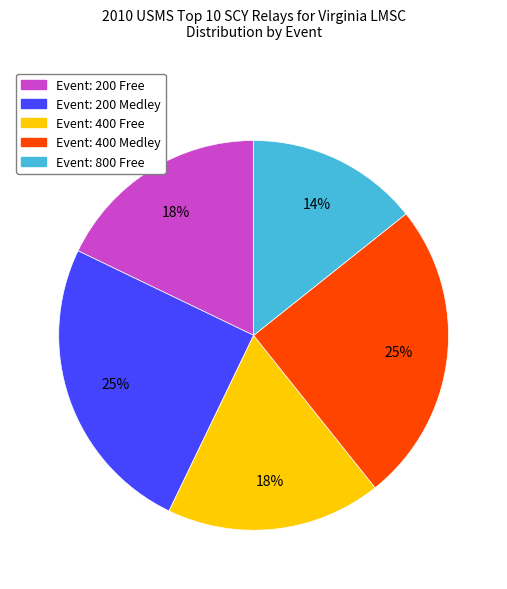

How many slices are in this pie chart?

5